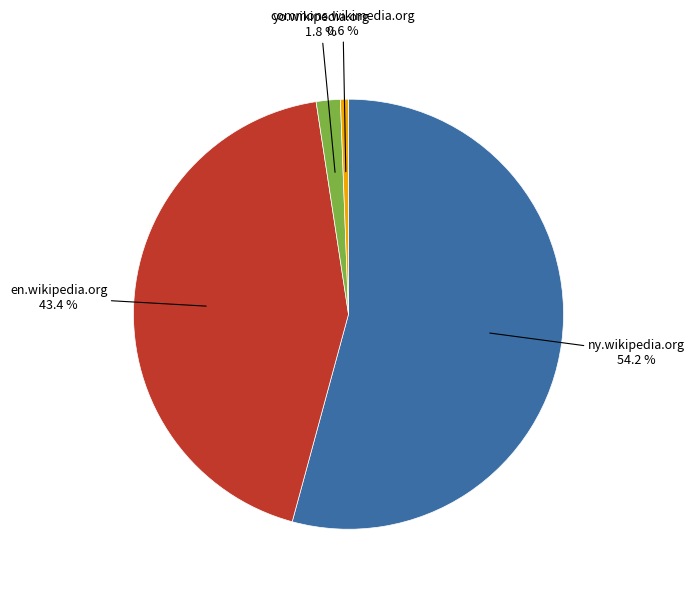

Does any single category account for the majority?

Yes